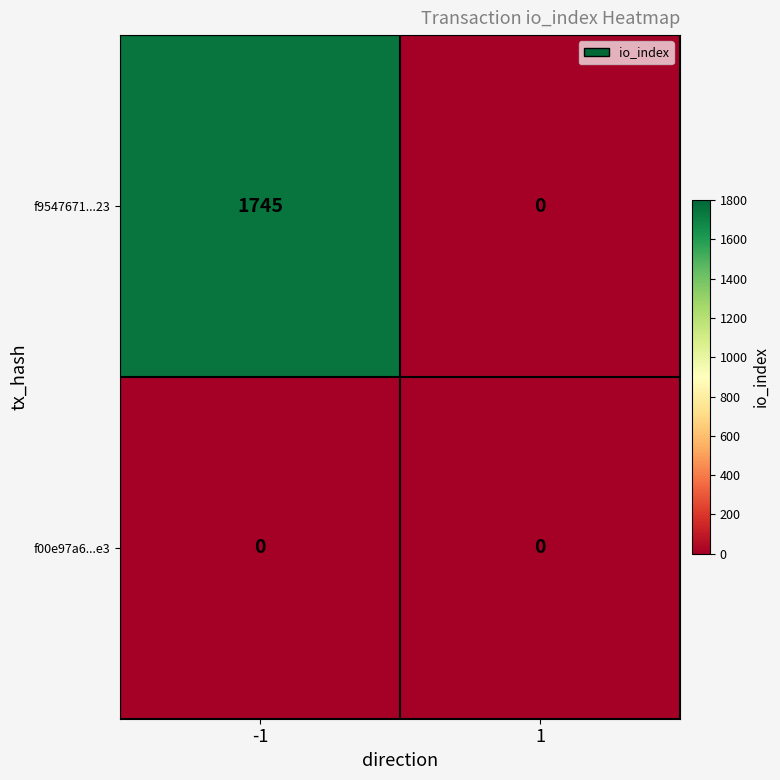

What is the difference between the highest and lowest values at -1?

1745